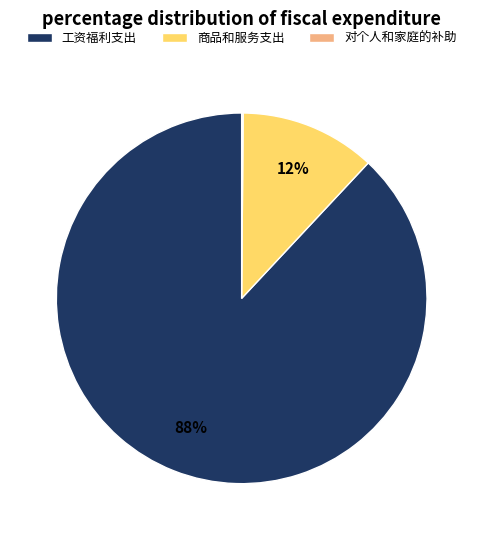

Is it true that 商品和服务支出 is 22% of the pie?

False